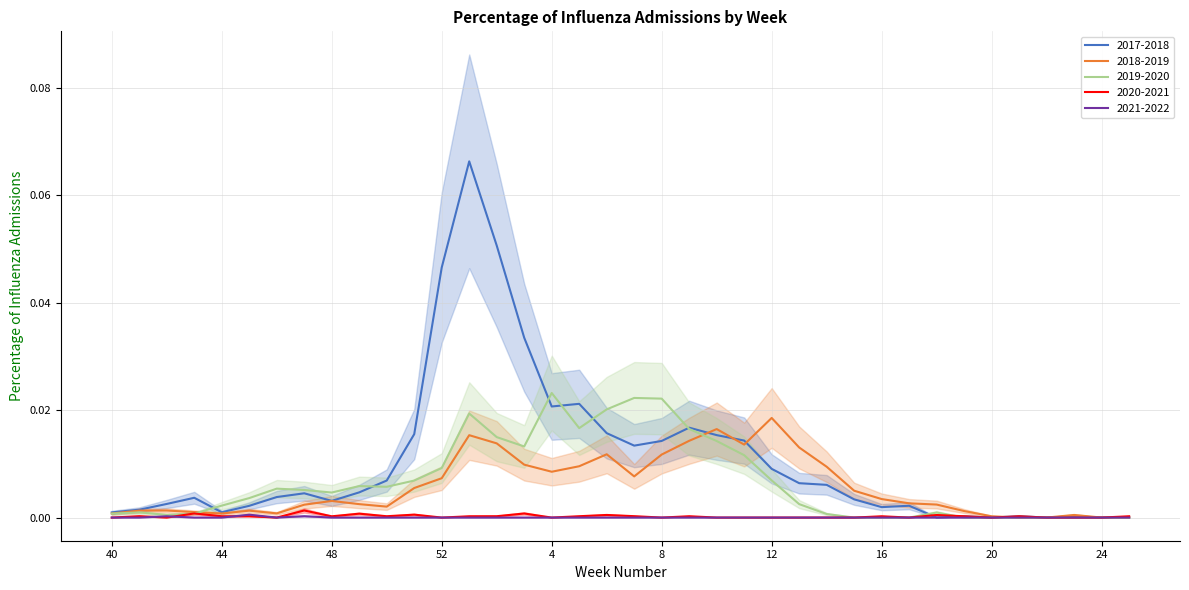

How many 2021-2022 values are between 0 and 1?

38